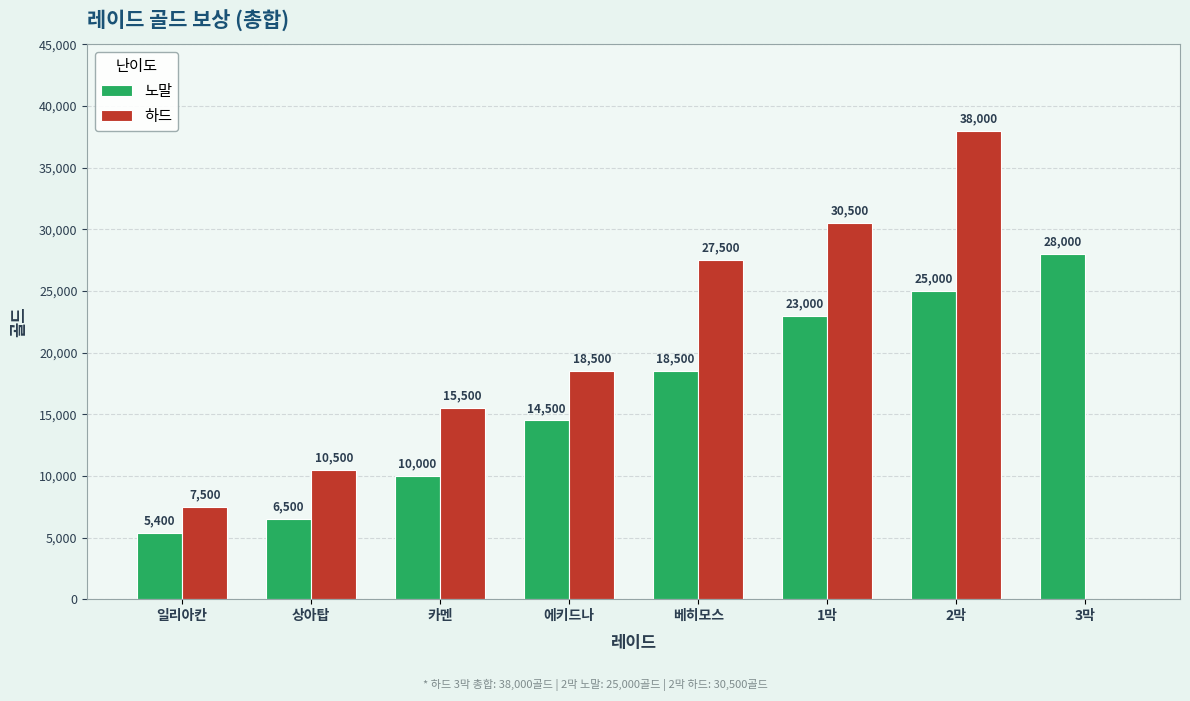

The 노말 series shows 5400 at 일리아칸. True or false?

True